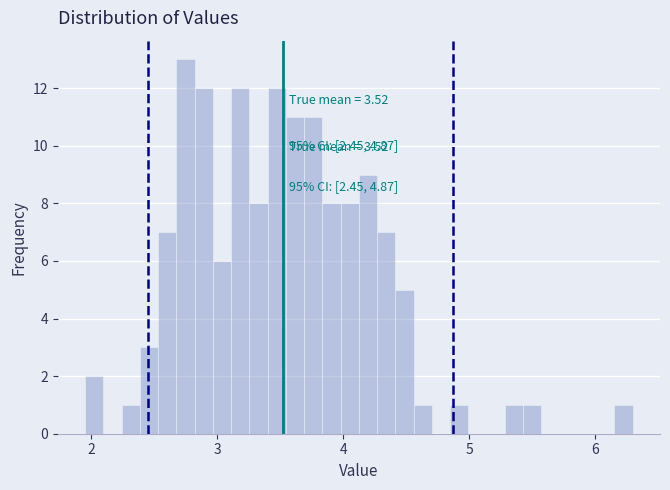

Around what value on the x-axis is the tallest bar? Give the approximate position of its centre, as read against the axis.

2.7